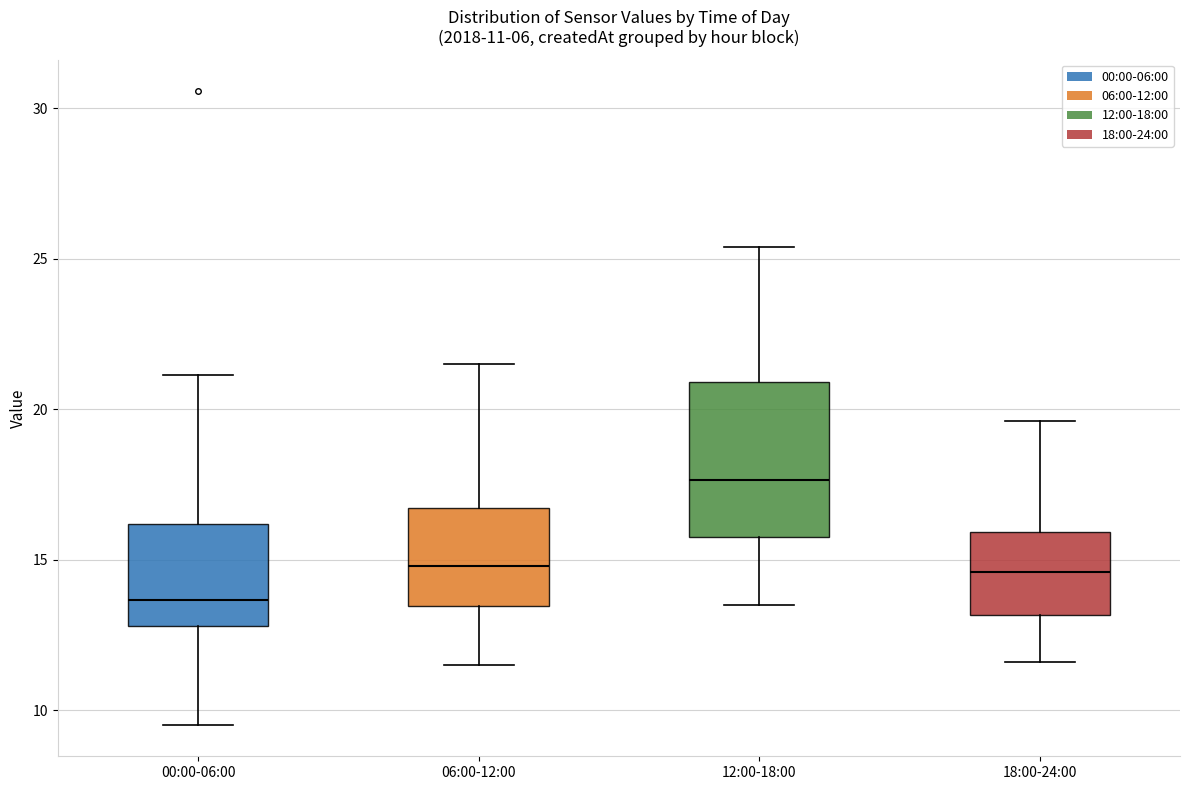

Which box's median line is the highest?

12:00-18:00